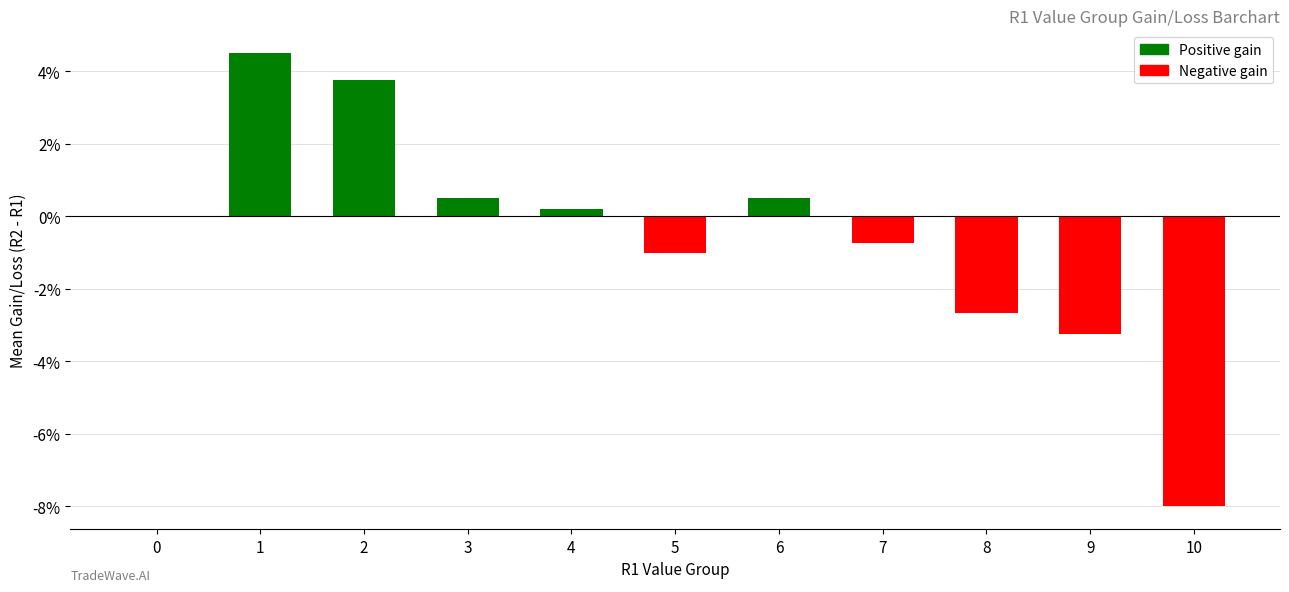

The value at 3 is 0.5. True or false?

True